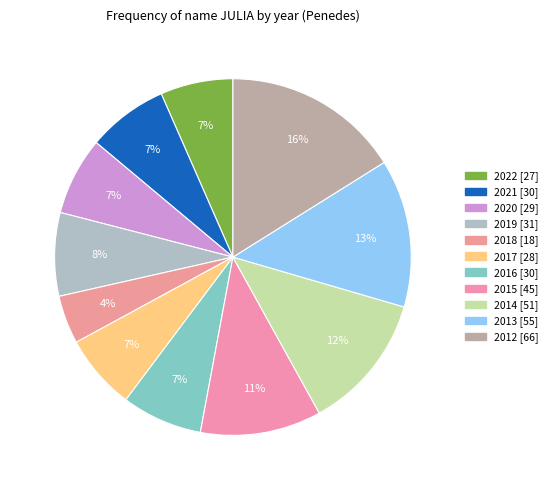

How many slices are in this pie chart?

11